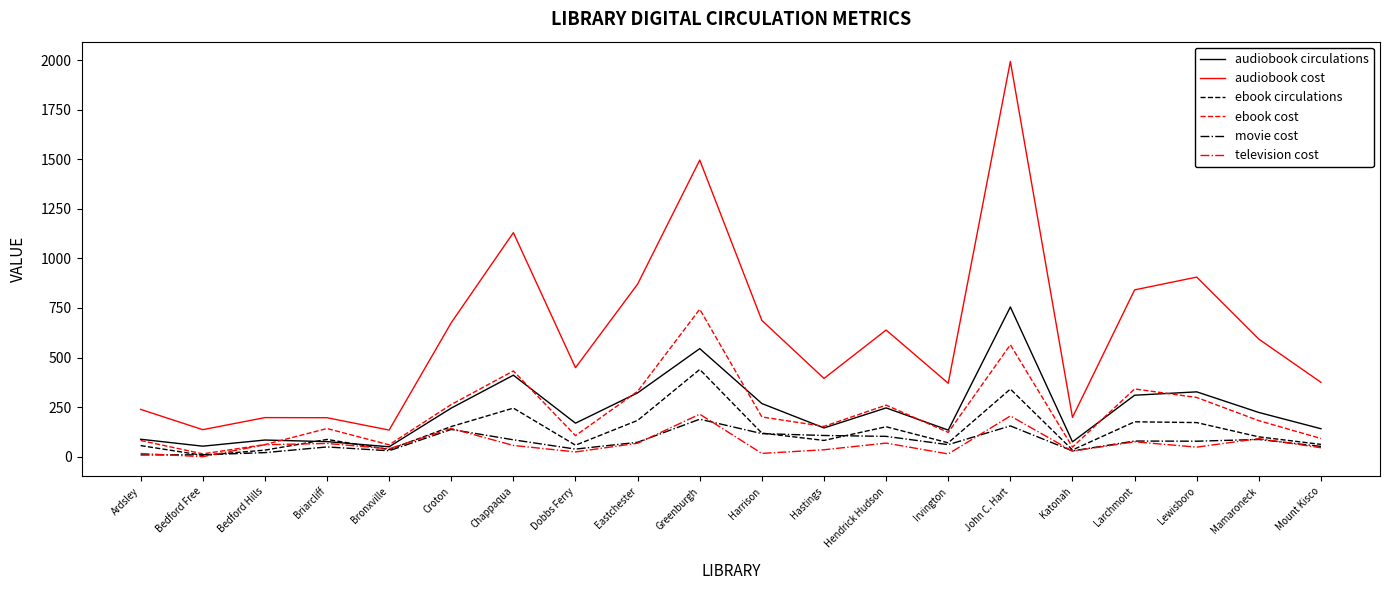

What is the highest value of the audiobook cost series?

1993.5